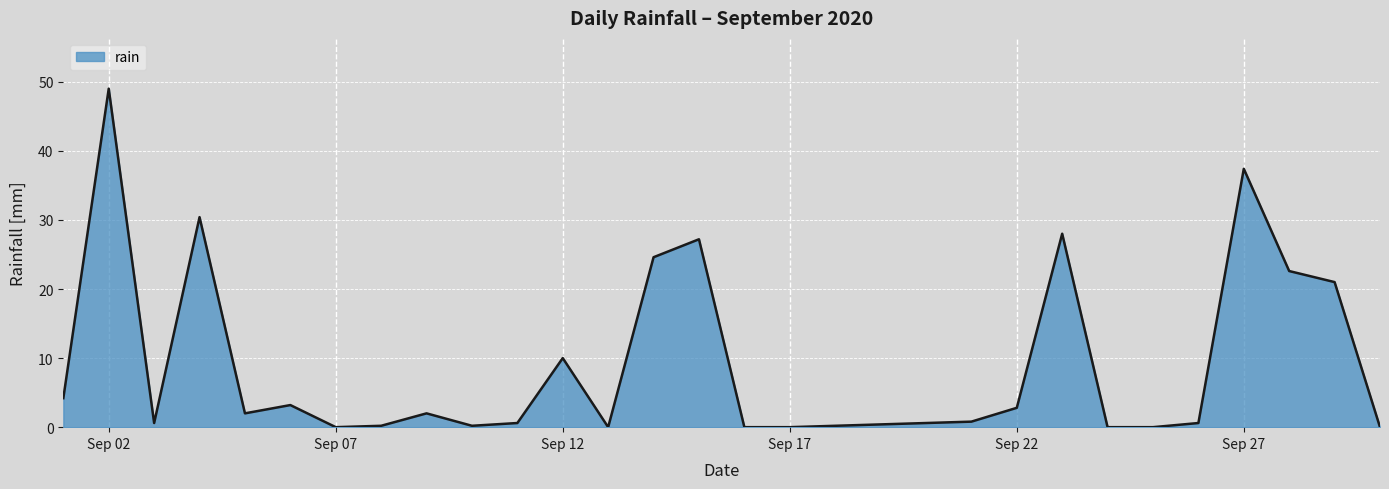

True or false: there are more than 1 points higher than both neighbors.

True